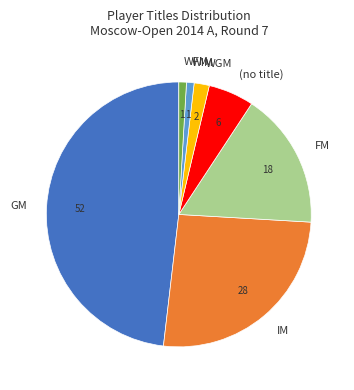

Approximately how many times larger is the value at GM compared to WGM?

26.0